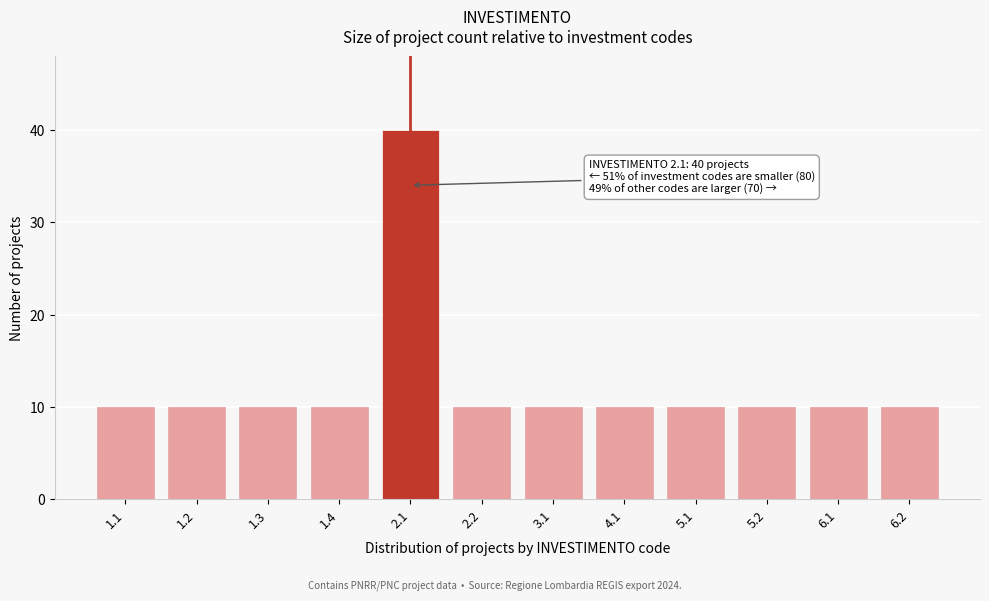

Reading left to right, list all the values displayed in this chart.

1.1=10	1.2=10	1.3=10	1.4=10	2.1=40	2.2=10	3.1=10	4.1=10	5.1=10	5.2=10	6.1=10	6.2=10